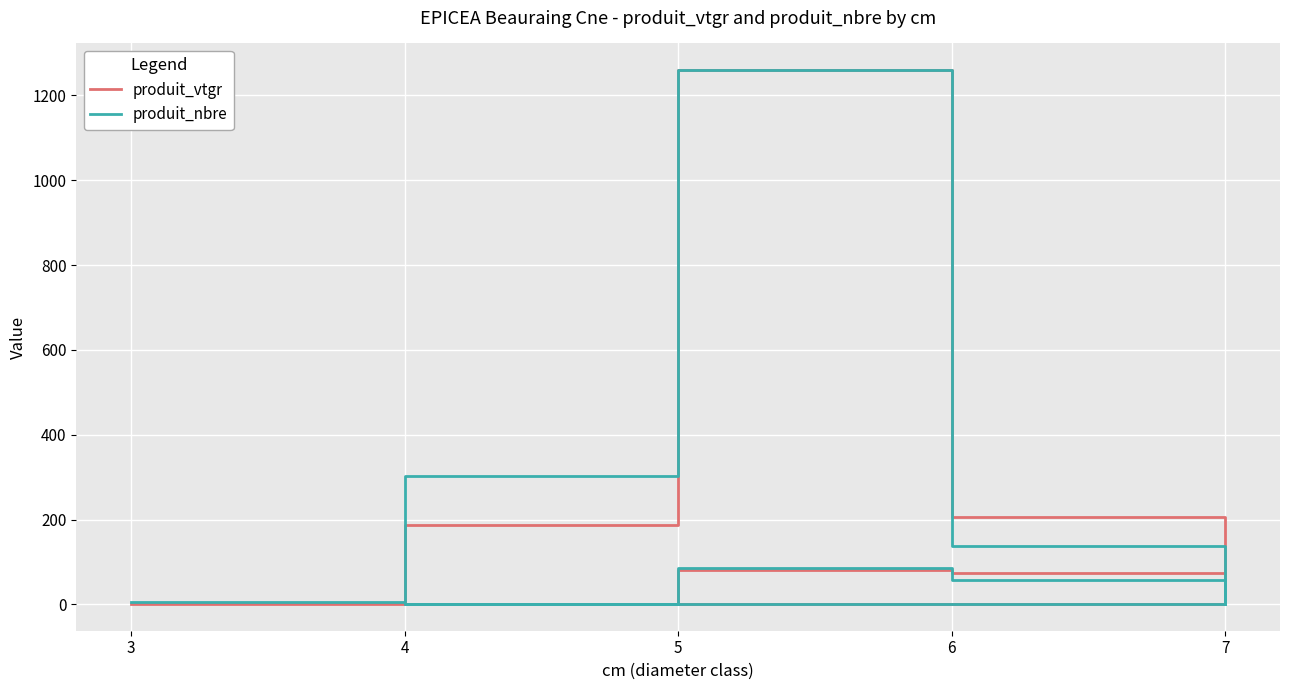

What is the label of the 8th point from the right?

4